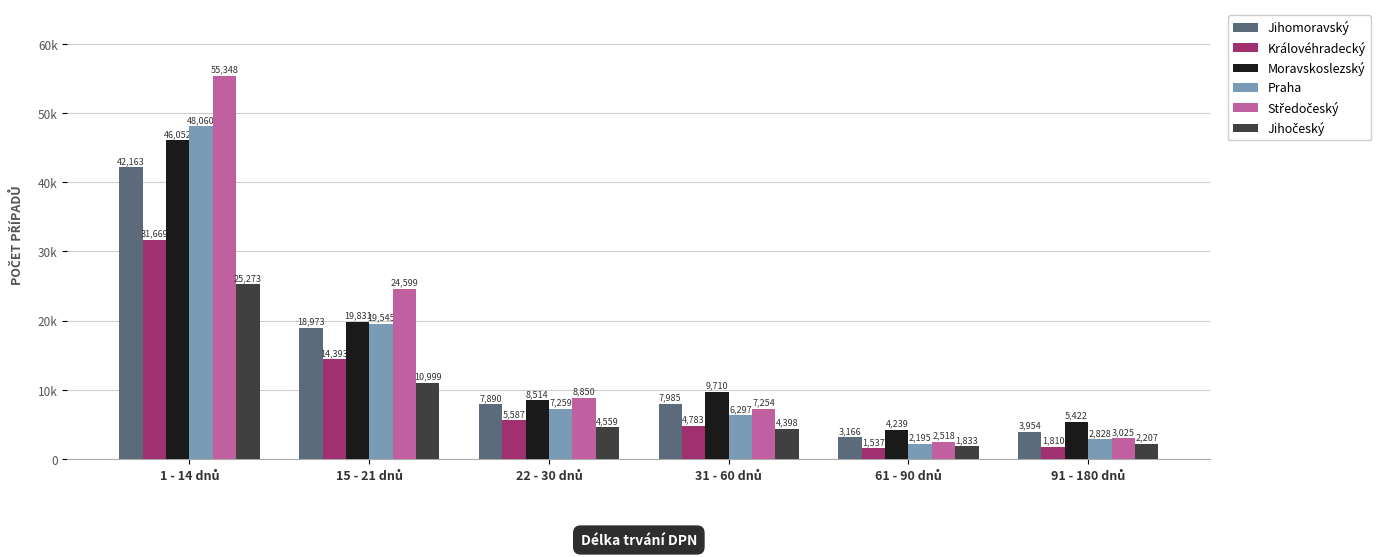

At which label does Moravskoslezský reach its peak?

1 - 14 dnů